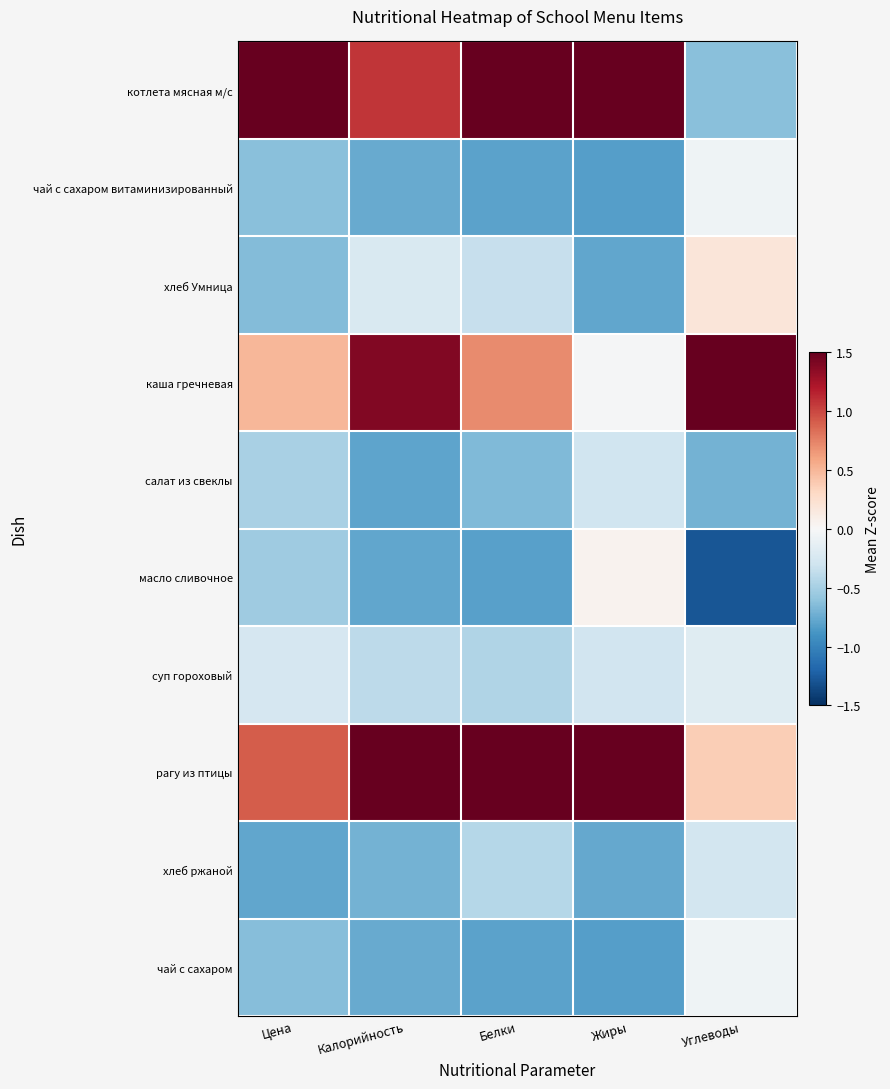

Reading left to right, extract all data points from this chart.

котлета мясная м/с: Цена=2.6	Калорийность=1.1	Белки=1.6	Жиры=1.5	Углеводы=-0.6
чай с сахаром витаминизированный: Цена=-0.6	Калорийность=-0.8	Белки=-0.8	Жиры=-0.8	Углеводы=-0.1
хлеб Умница: Цена=-0.6	Калорийность=-0.2	Белки=-0.3	Жиры=-0.8	Углеводы=0.2
каша гречневая: Цена=0.5	Калорийность=1.4	Белки=0.7	Жиры=-0.0	Углеводы=2.7
салат из свеклы: Цена=-0.5	Калорийность=-0.8	Белки=-0.7	Жиры=-0.3	Углеводы=-0.7
масло сливочное: Цена=-0.5	Калорийность=-0.8	Белки=-0.8	Жиры=0.1	Углеводы=-1.3
суп гороховый: Цена=-0.3	Калорийность=-0.4	Белки=-0.5	Жиры=-0.3	Углеводы=-0.2
рагу из птицы: Цена=0.9	Калорийность=2.0	Белки=2.0	Жиры=2.2	Углеводы=0.4
хлеб ржаной: Цена=-0.8	Калорийность=-0.7	Белки=-0.4	Жиры=-0.8	Углеводы=-0.3
чай с сахаром: Цена=-0.6	Калорийность=-0.8	Белки=-0.8	Жиры=-0.8	Углеводы=-0.1